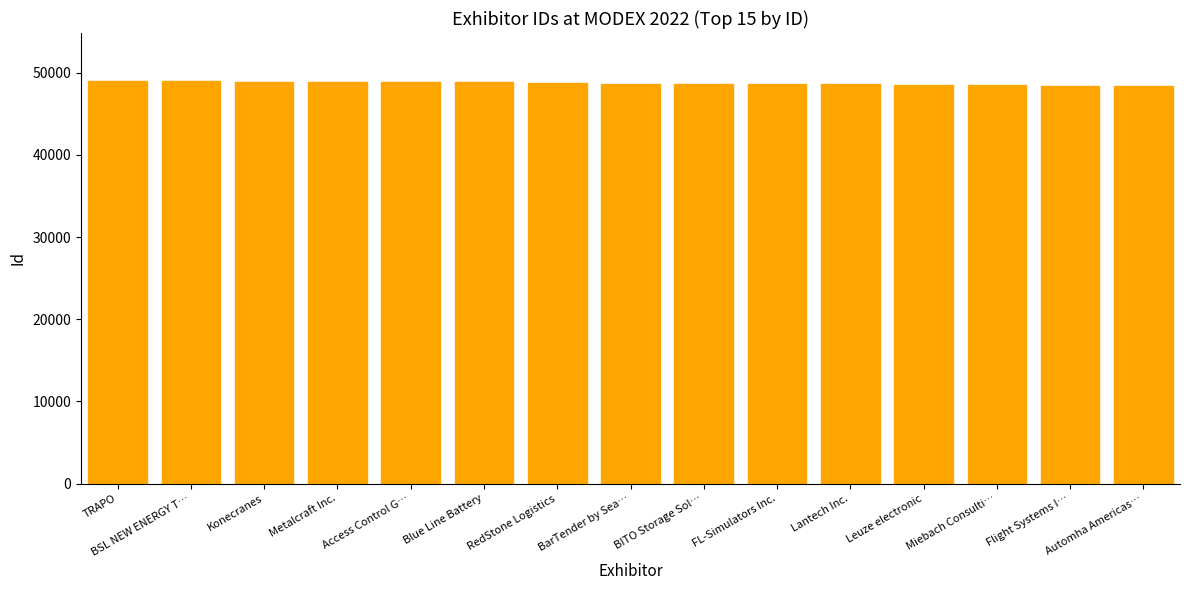

Does the chart contain stacked bars?

No